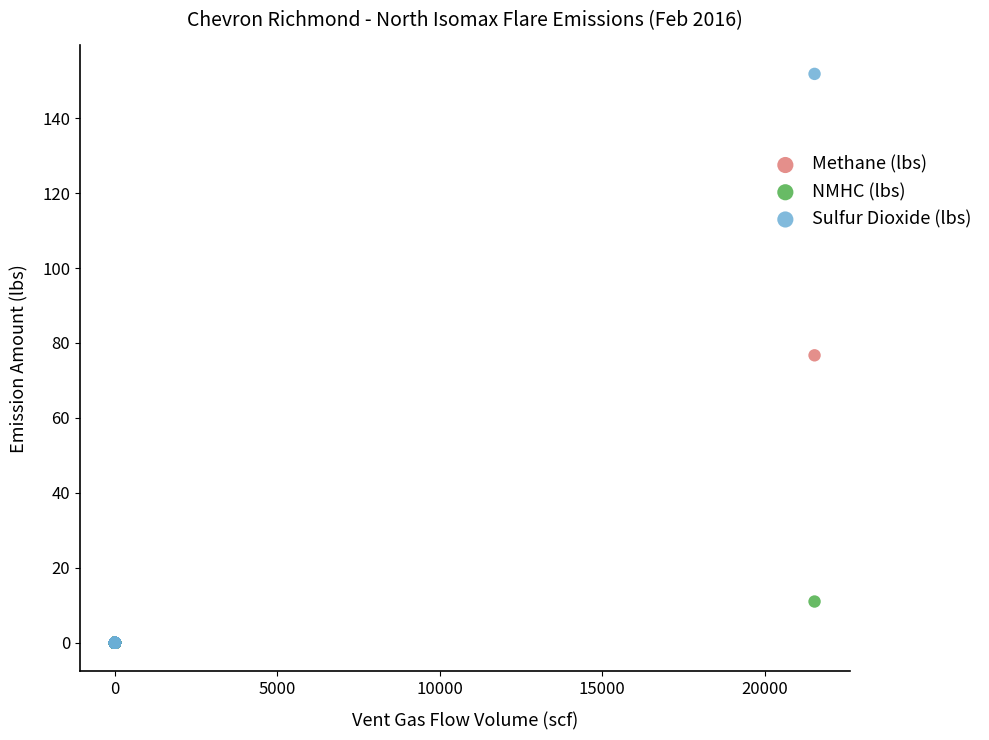

Across all series, what Y value is closest to 75?

76.7